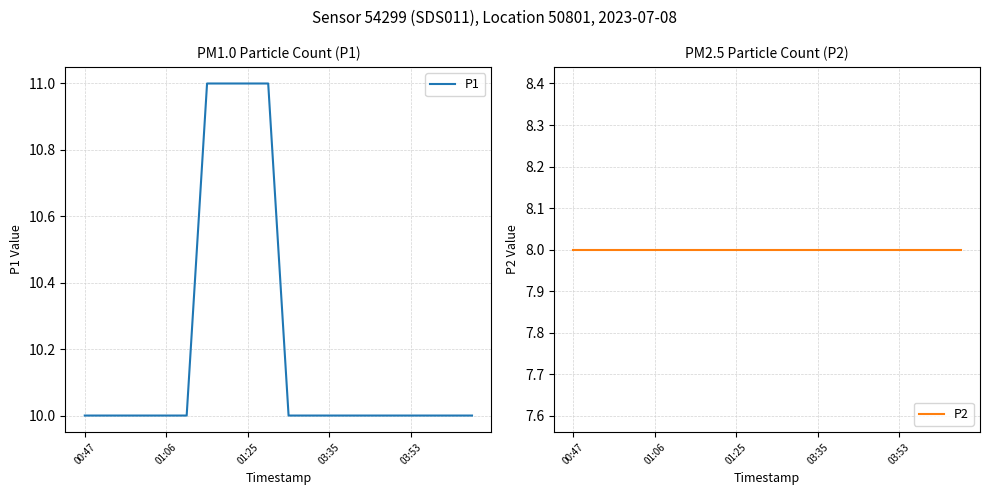

What is the maximum value shown in the chart?

11